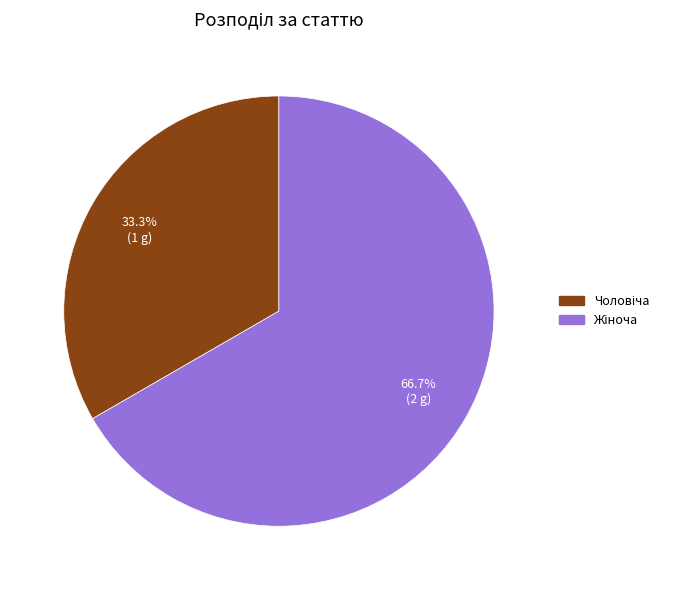

Does any single category account for the majority?

Yes